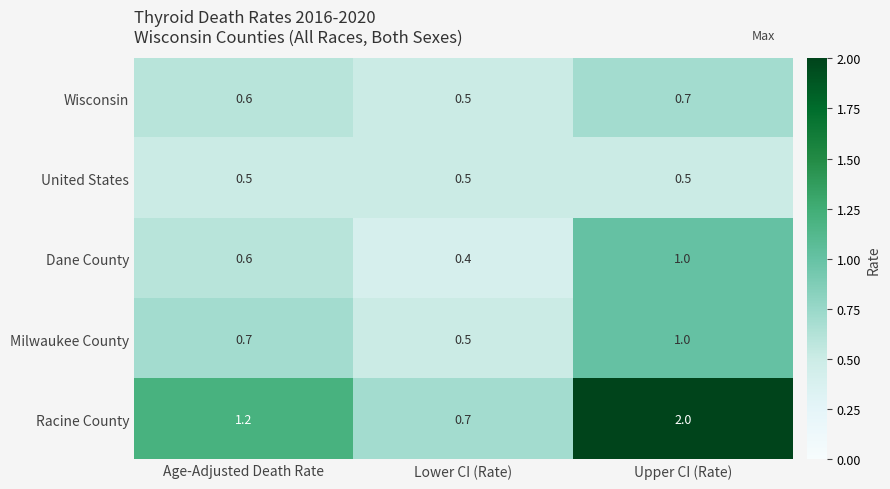

At which category is the sum across all series the highest?

Upper CI (Rate)